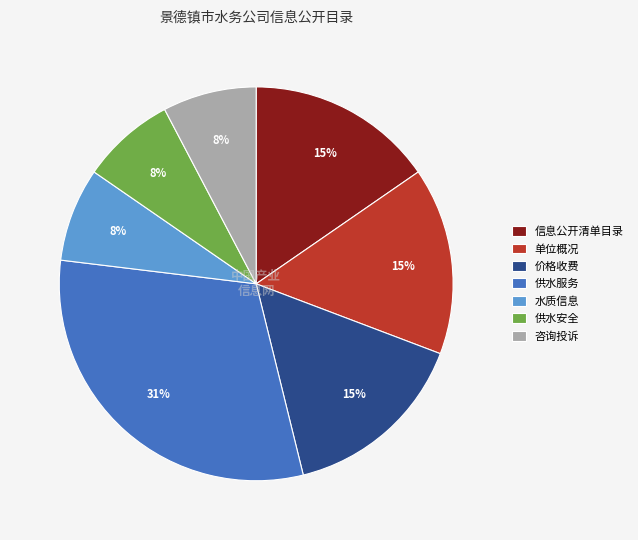

What is the ratio of the value at 水质信息 to the value at 单位概况?

0.5